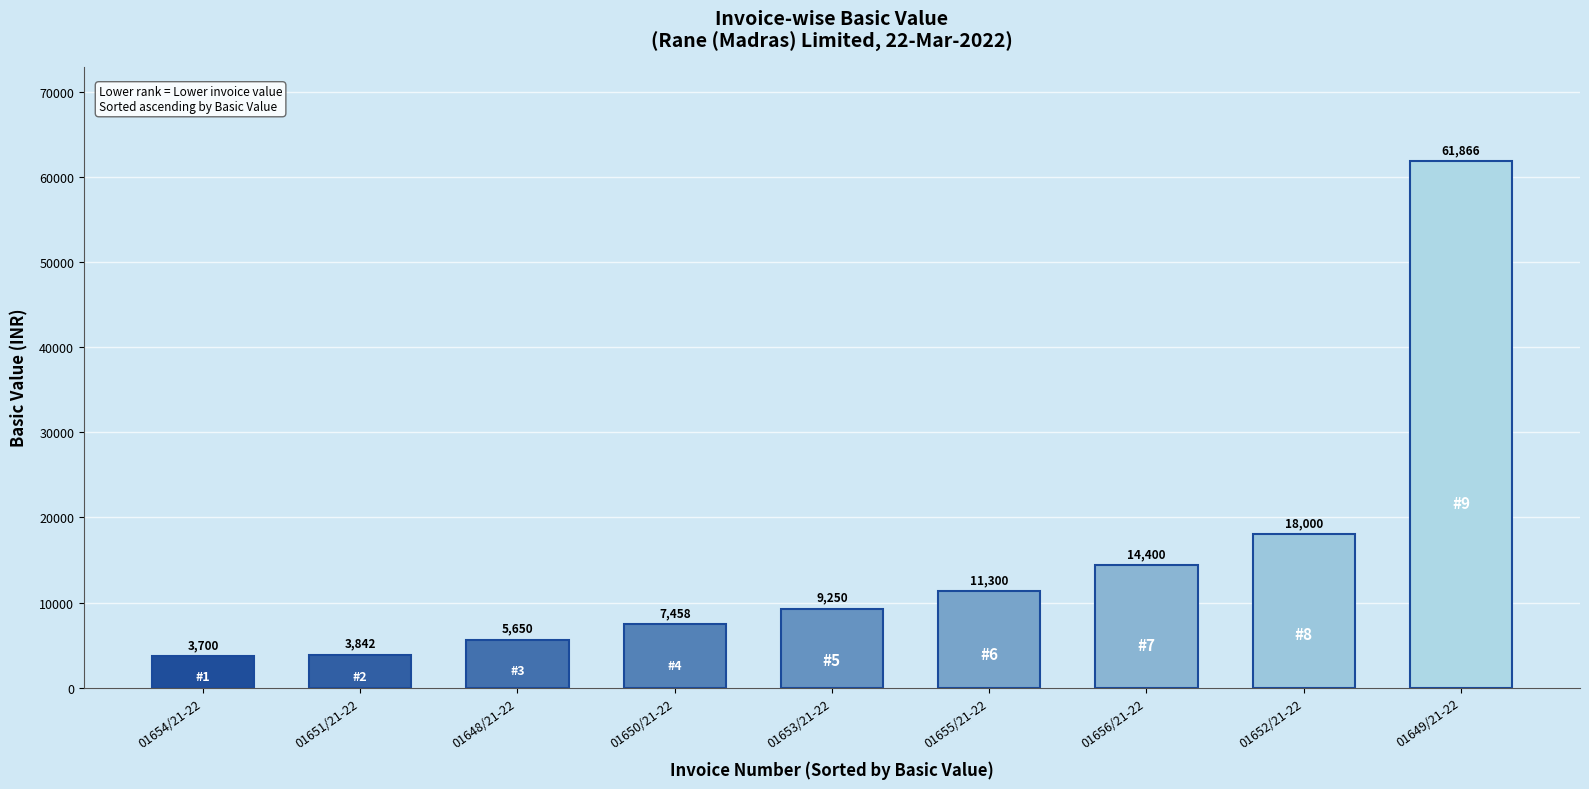

Where is the data nearest to the value 32783?

01652/21-22